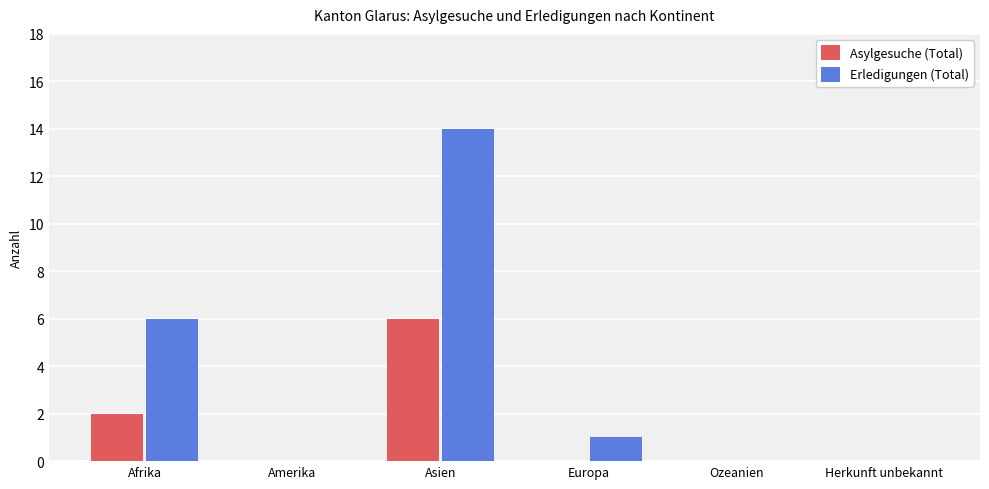

Which series has the largest total across all categories?

Erledigungen (Total)